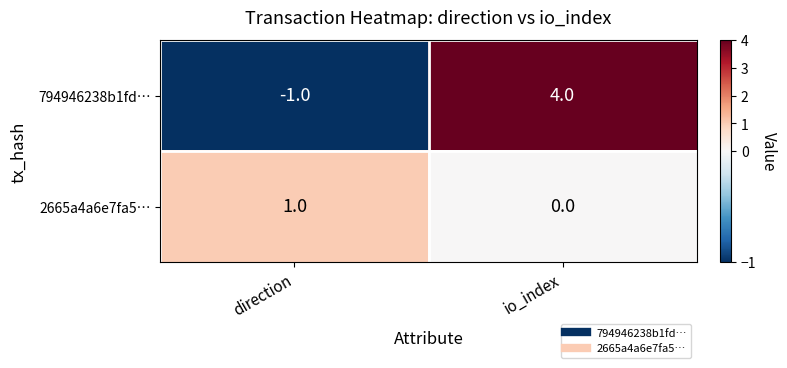

Rank the series at direction from highest to lowest value.

2665a4a6e7fa5…, 794946238b1fd…